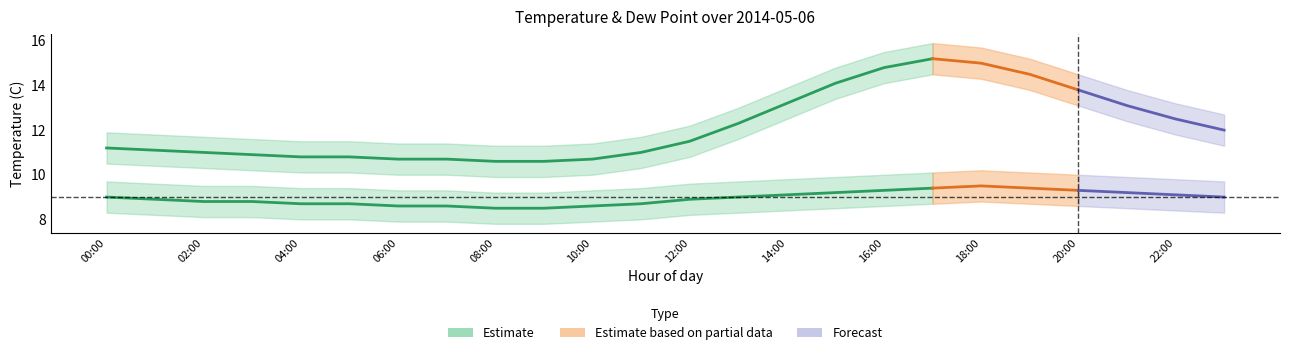

Between 18:00 and 19:00, which is larger?

18:00